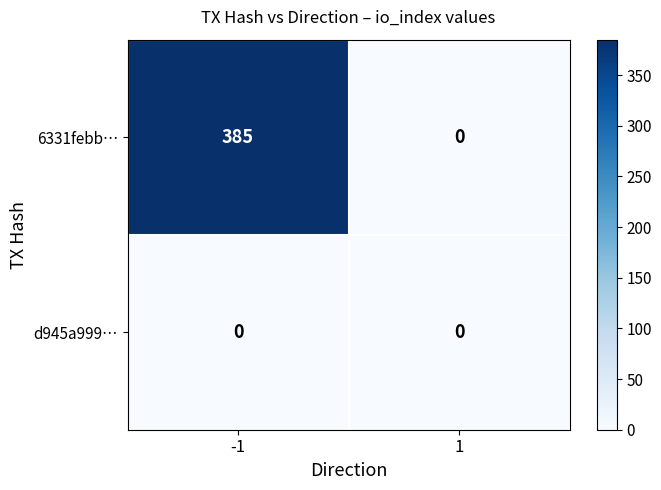

Reading right to left, extract all data points from this chart.

6331febb…: 1=0	-1=385
d945a999…: 1=0	-1=0